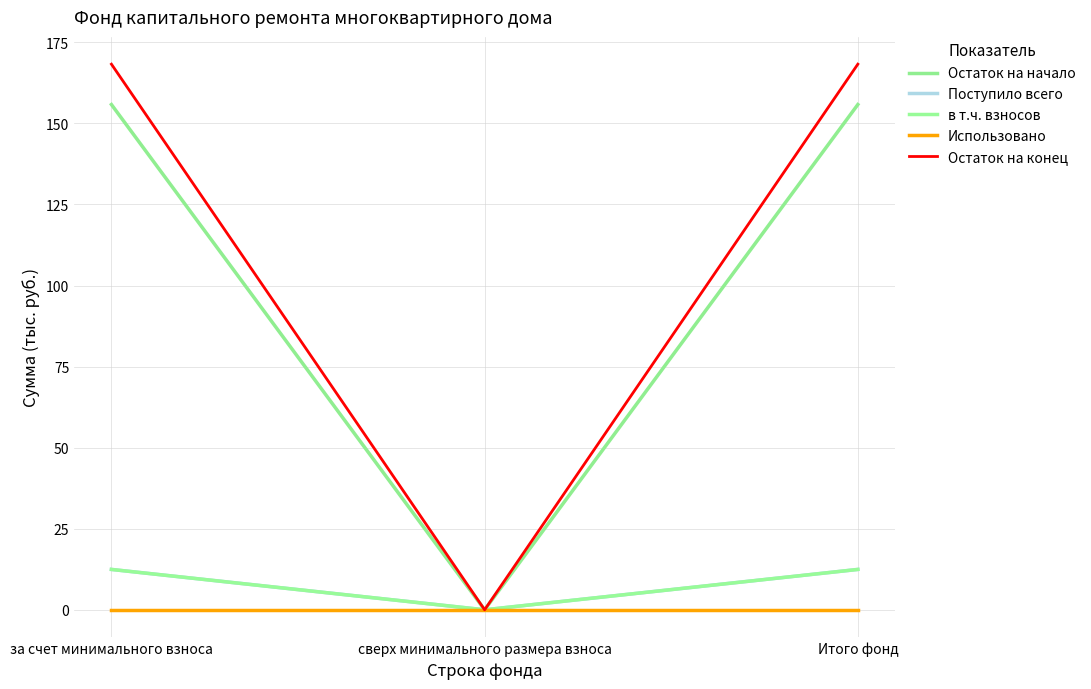

Rank the series by their maximum value, from lowest to highest.

Использовано, Поступило всего, в т.ч. взносов, Остаток на начало, Остаток на конец